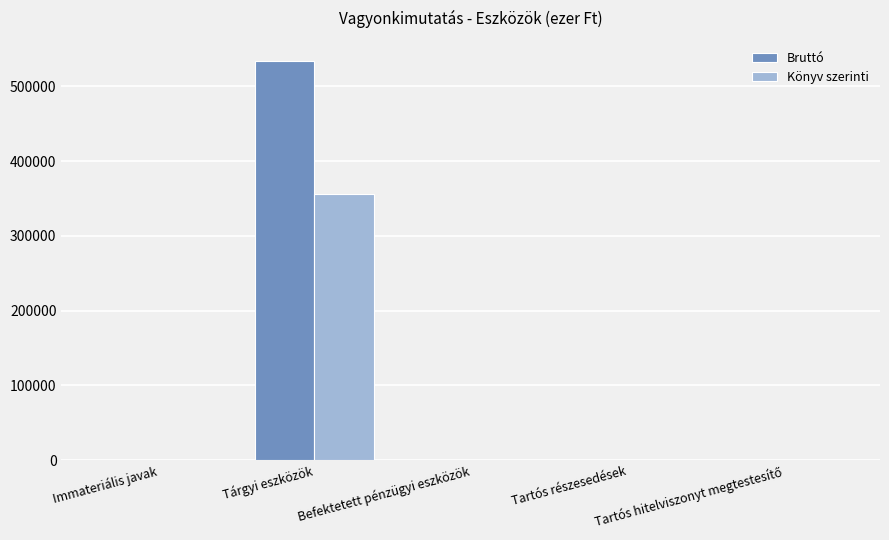

What is the average value of the Bruttó series?

106971